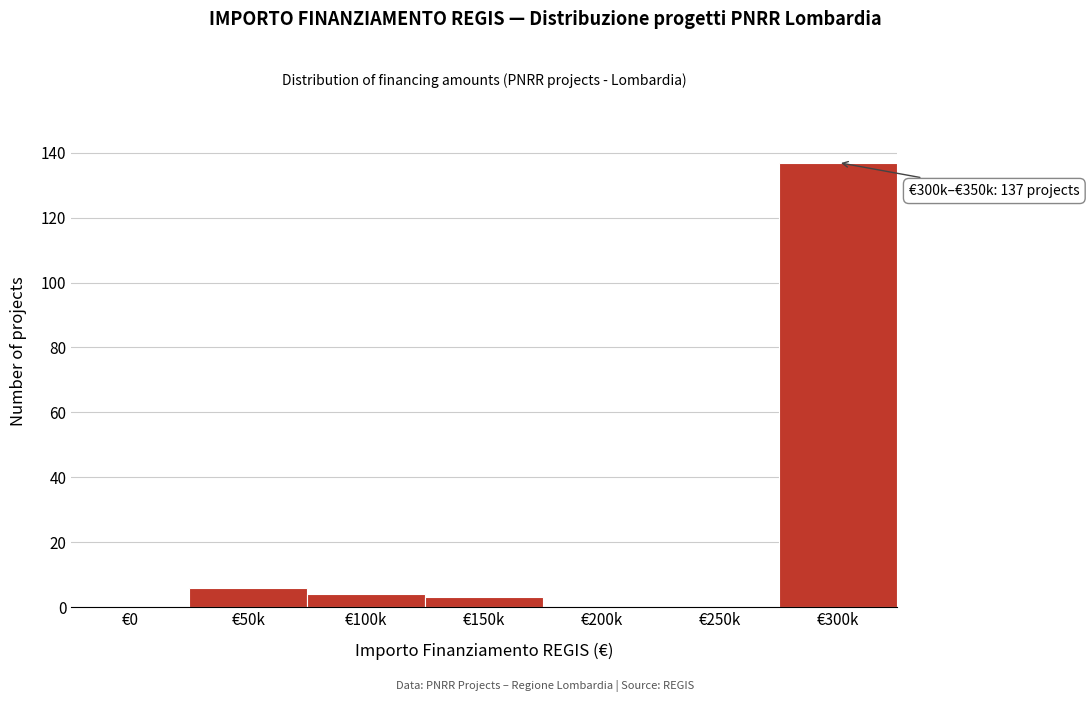

Reading right to left, extract all data points from this chart.

€300k=137	€250k=0	€200k=0	€150k=3	€100k=4	€50k=6	€0=0